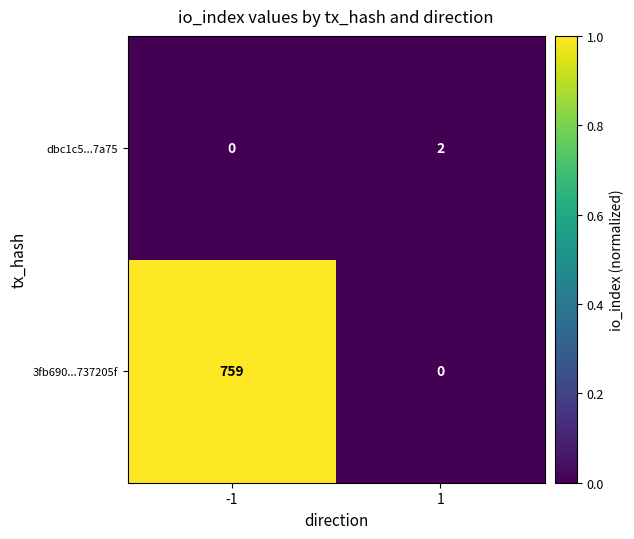

Reading left to right, list all the values displayed in this chart.

dbc1c5...7a75: 0	2
3fb690...737205f: 759	0